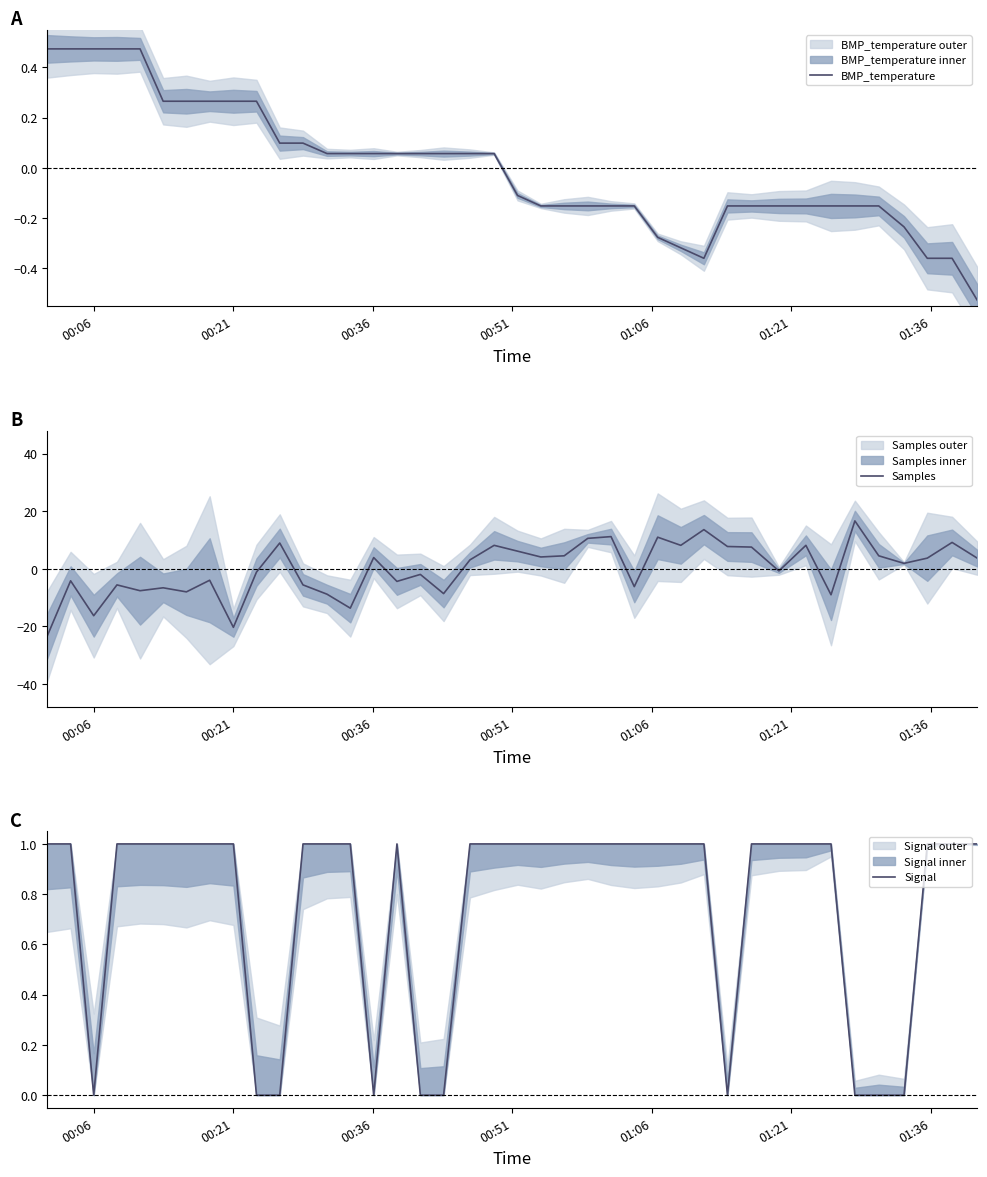

What is the label of the 39th point from the right?

00:21